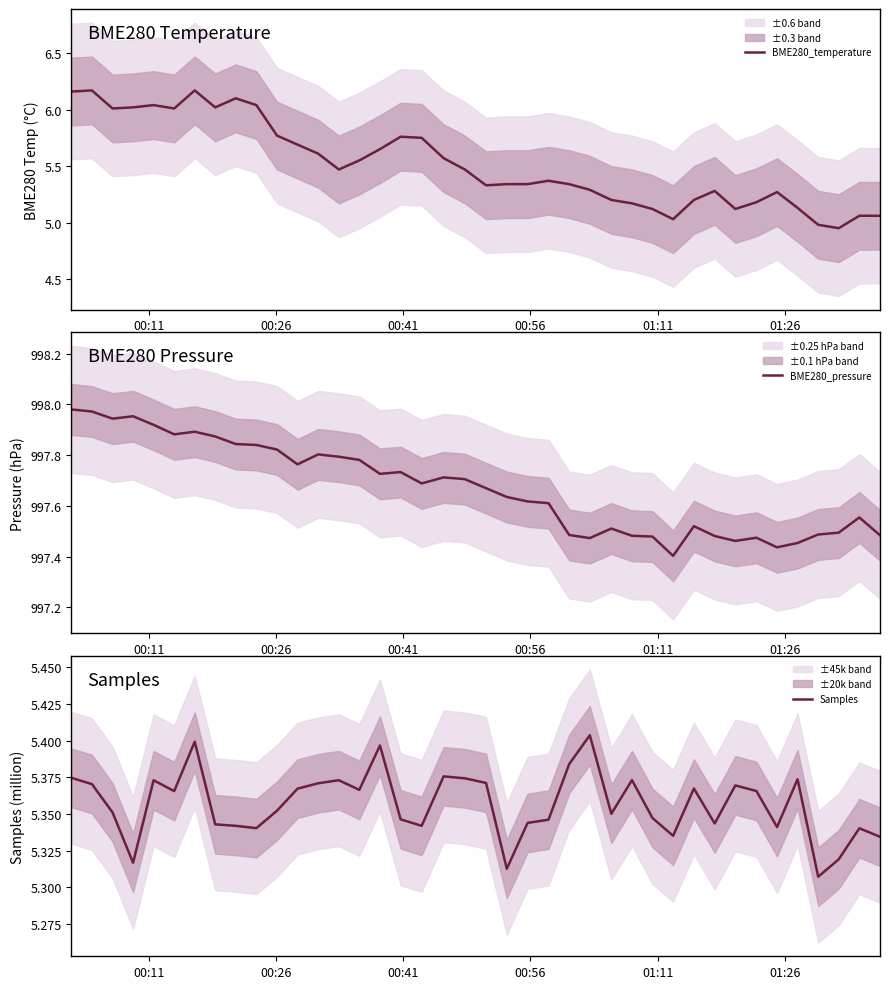

Does the chart have visible grid lines?

No